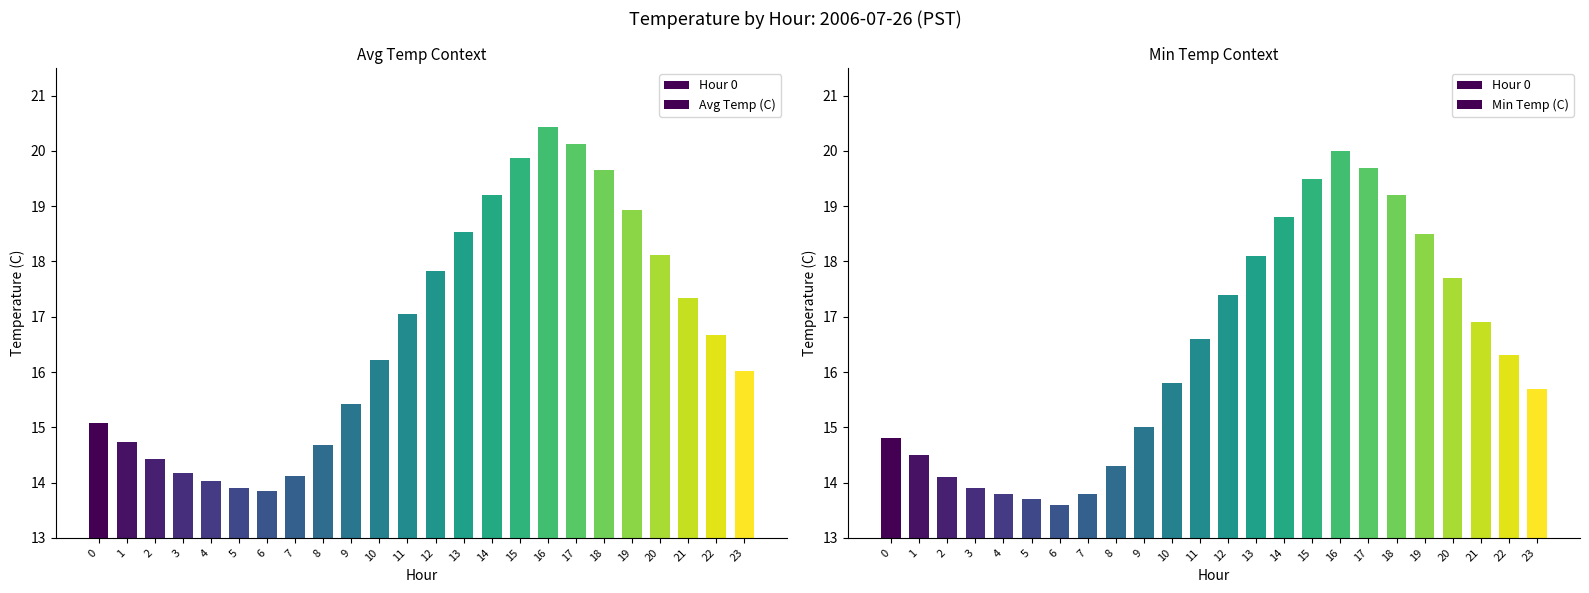

The value of Min Temp (C) at 15 is 19.5. True or false?

True